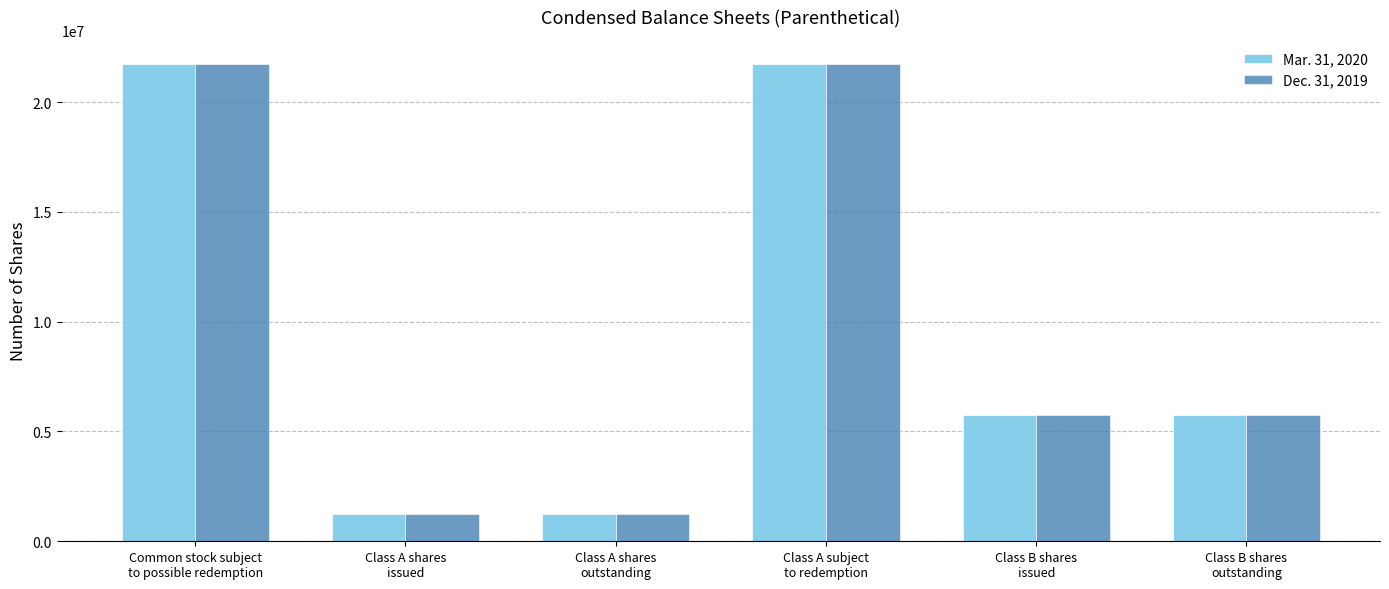

What is the label of the 3rd bar from the right?

Class A subject
to redemption